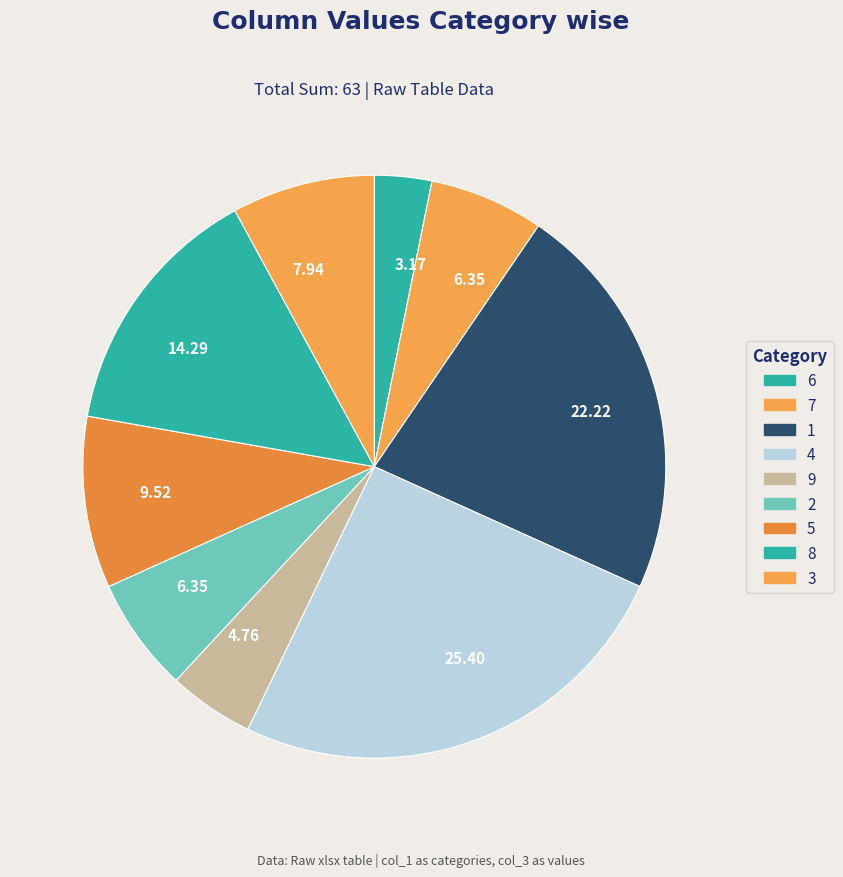

Count the number of slices in the pie.

9